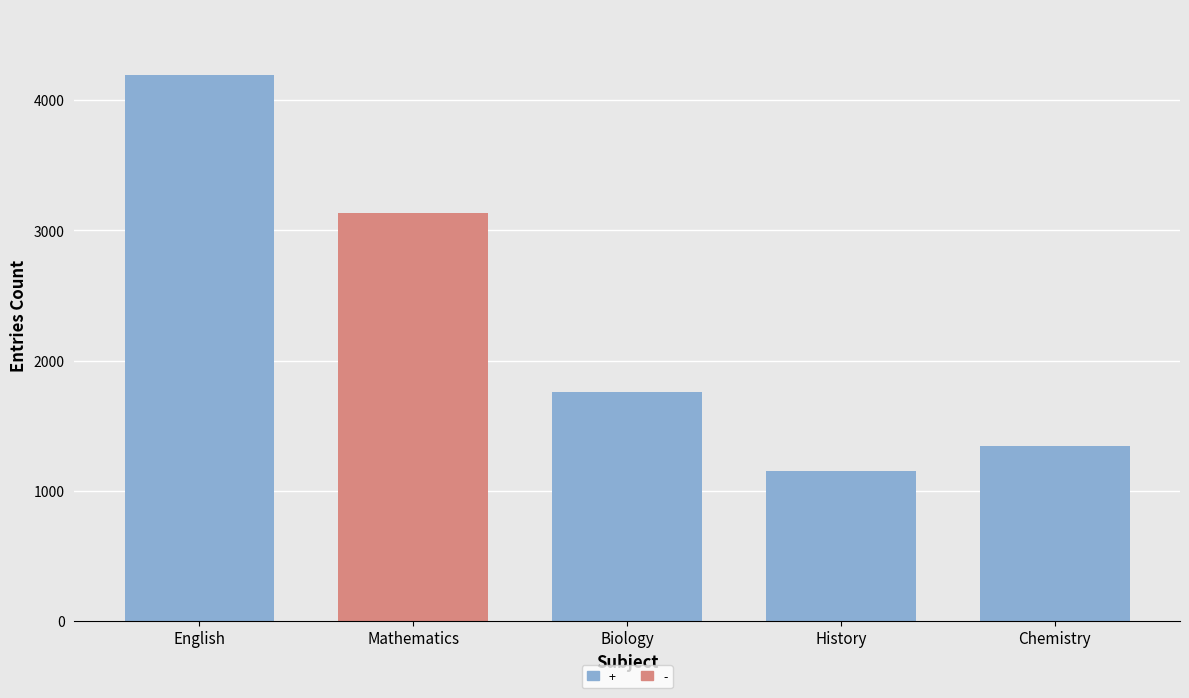

The value at Chemistry is 676. True or false?

False